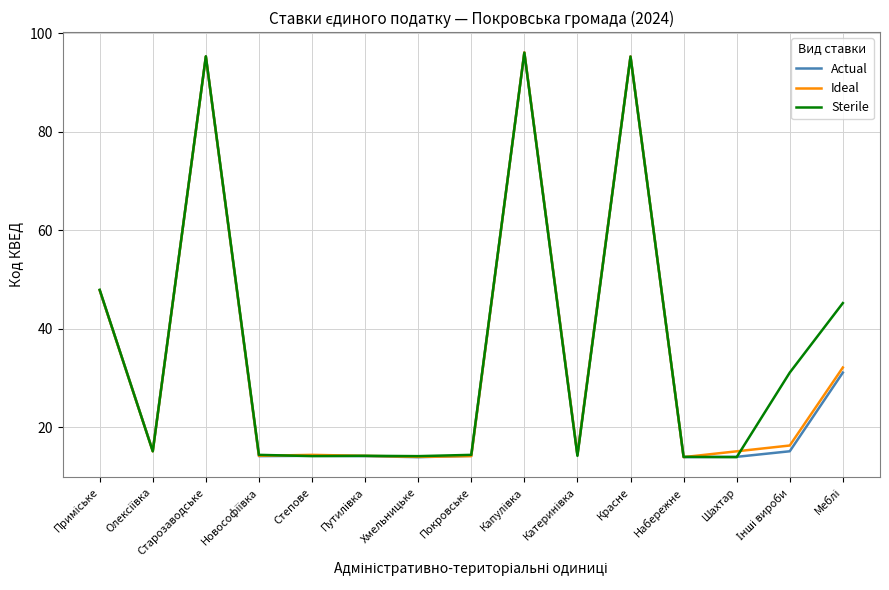

At which category does Ideal reach its first local peak?

Старозаводське